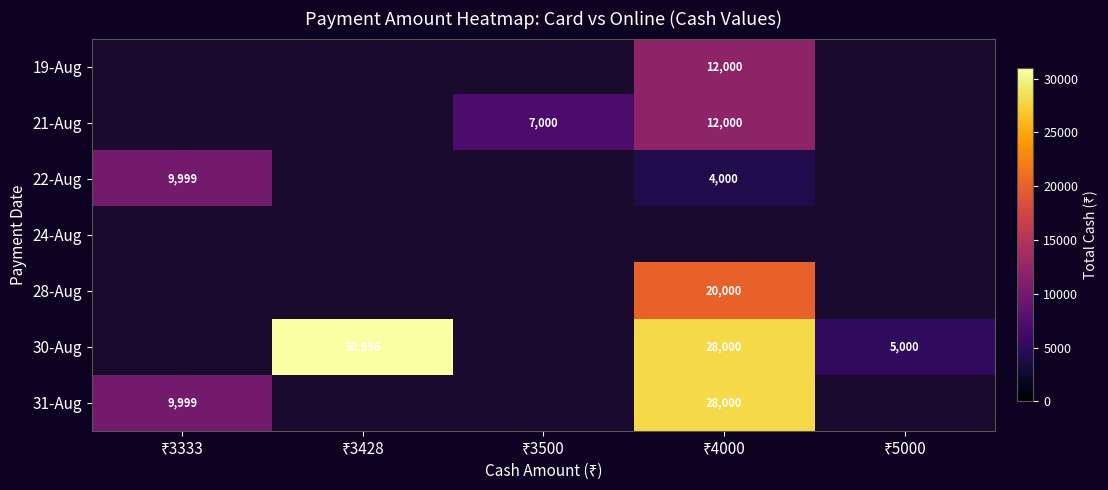

Rank the series at ₹5000 from highest to lowest value.

19-Aug, 21-Aug, 22-Aug, 24-Aug, 28-Aug, 30-Aug, 31-Aug